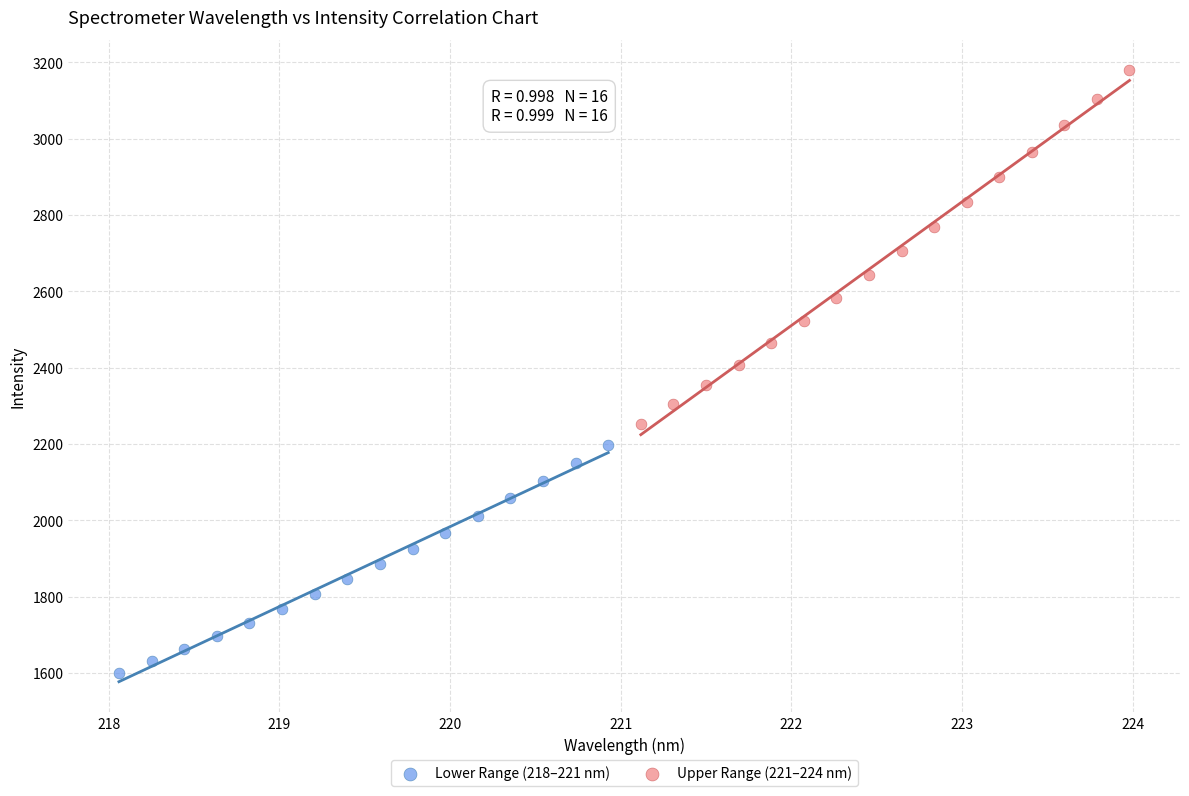

Which series contains the highest Y value?

Upper Range (221–224 nm)